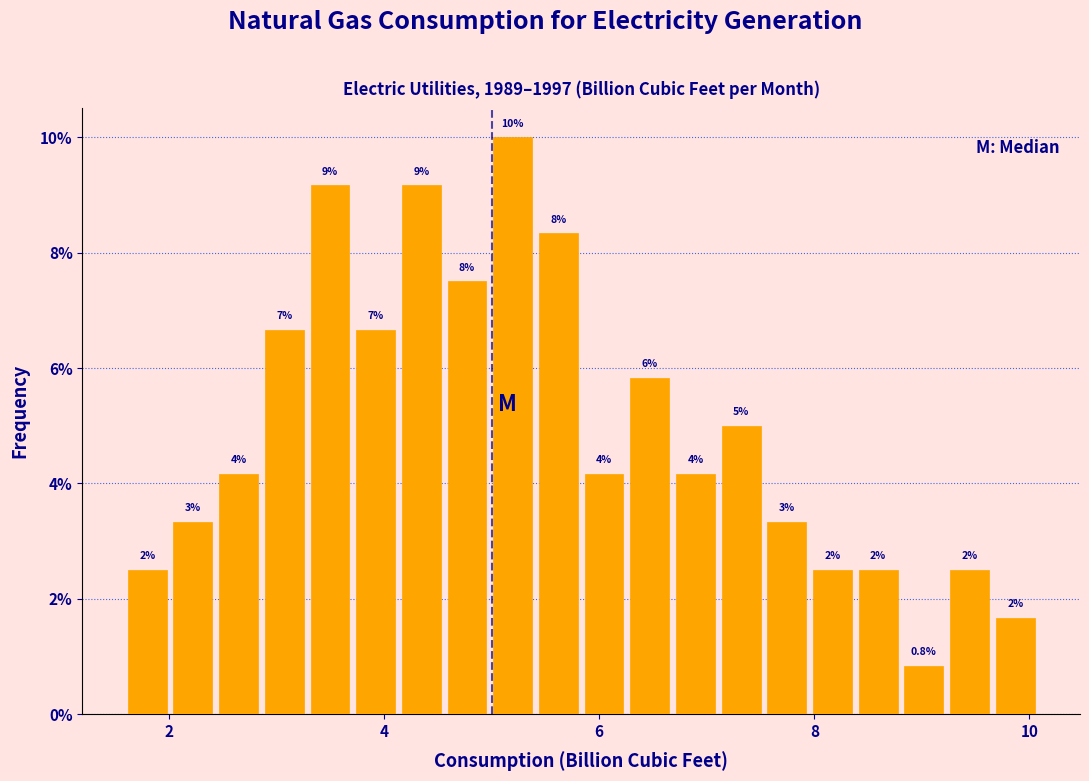

Read against the x-axis, roughly where is the centre of the tallest bar?

5.2